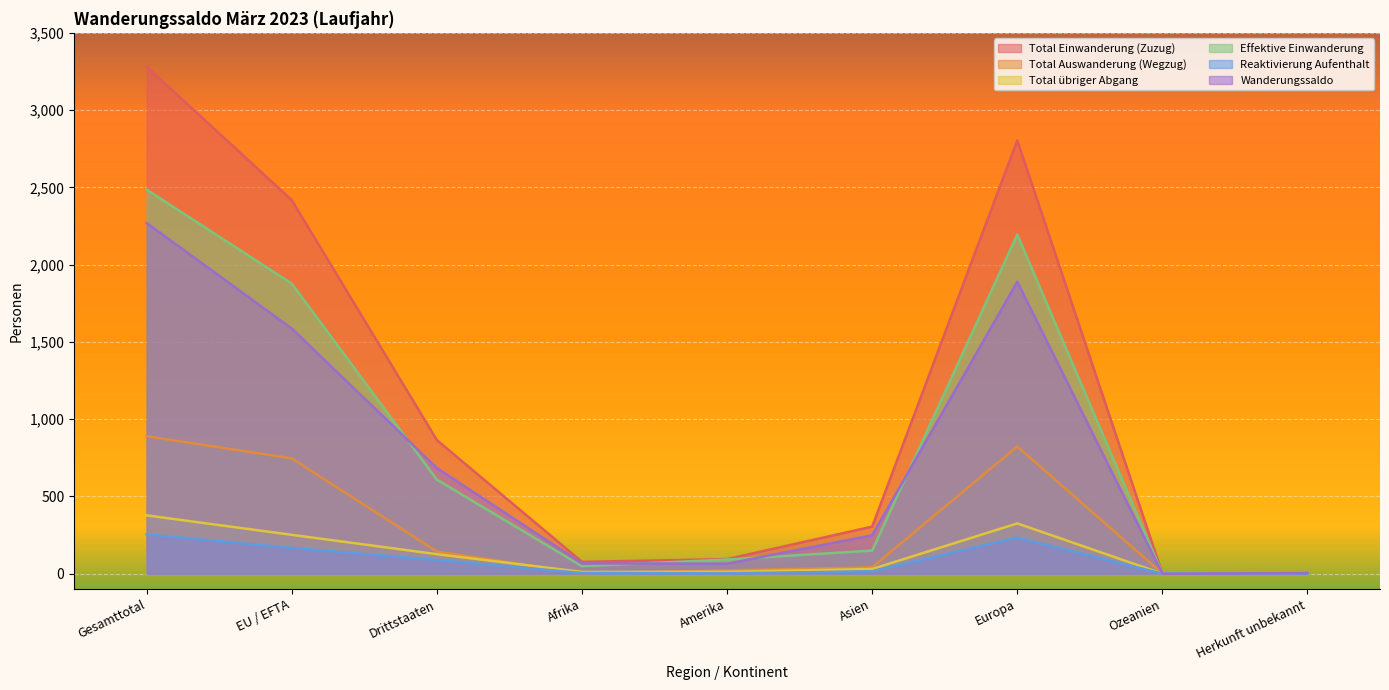

Where is the first local maximum for Effektive Einwanderung?

Europa